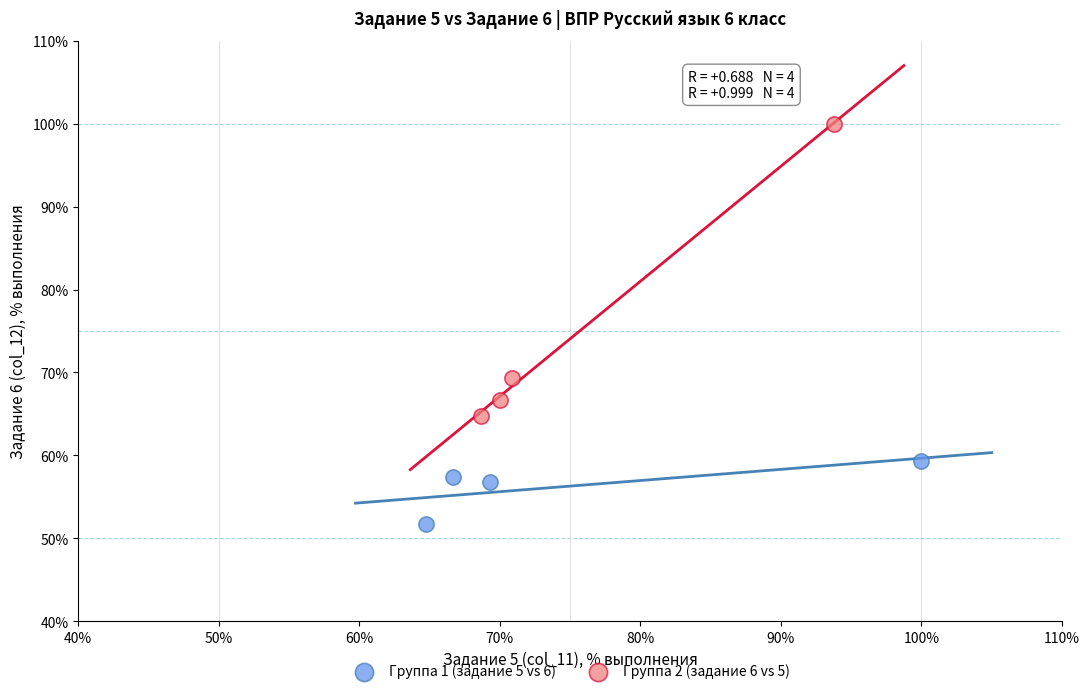

Which series reaches the minimum Y coordinate?

Группа 1 (задание 5 vs 6)